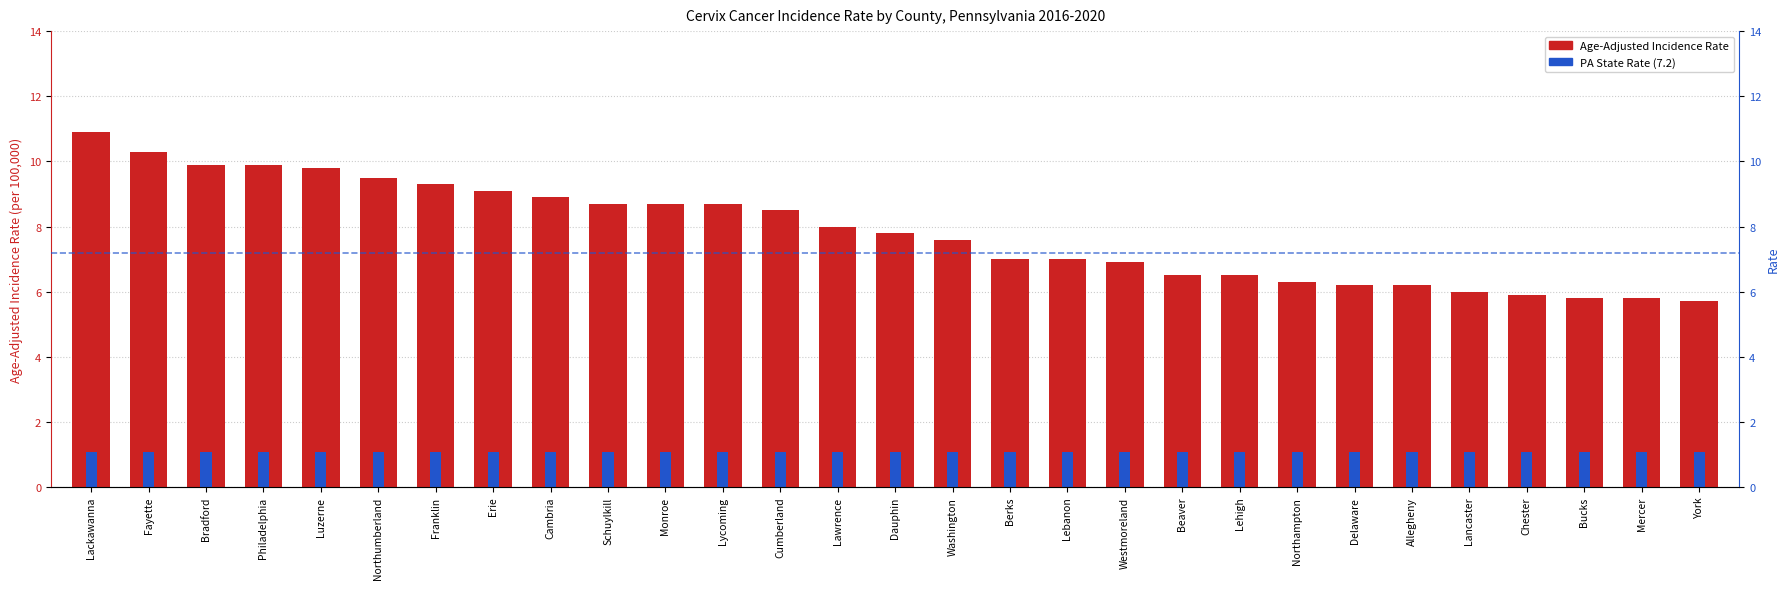

What position from the left is Schuylkill?

10